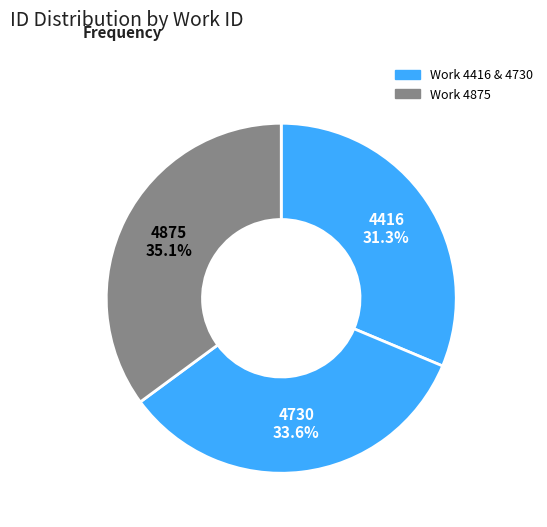

How many segments does this pie chart have?

3